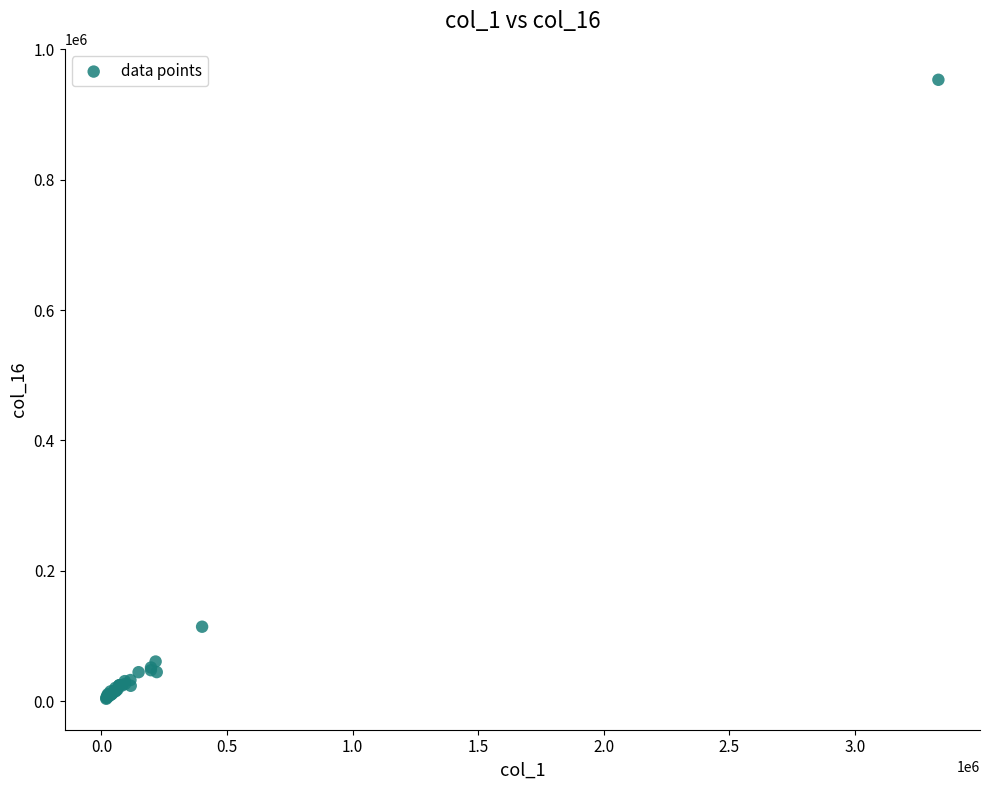

What Y value in the scatter plot is closest to 478464?

114152